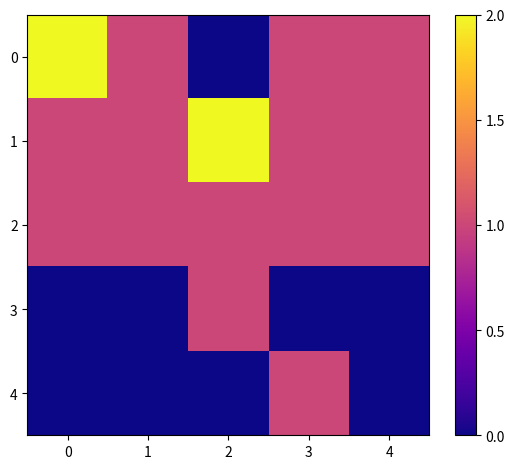

What is the greatest value displayed?

2